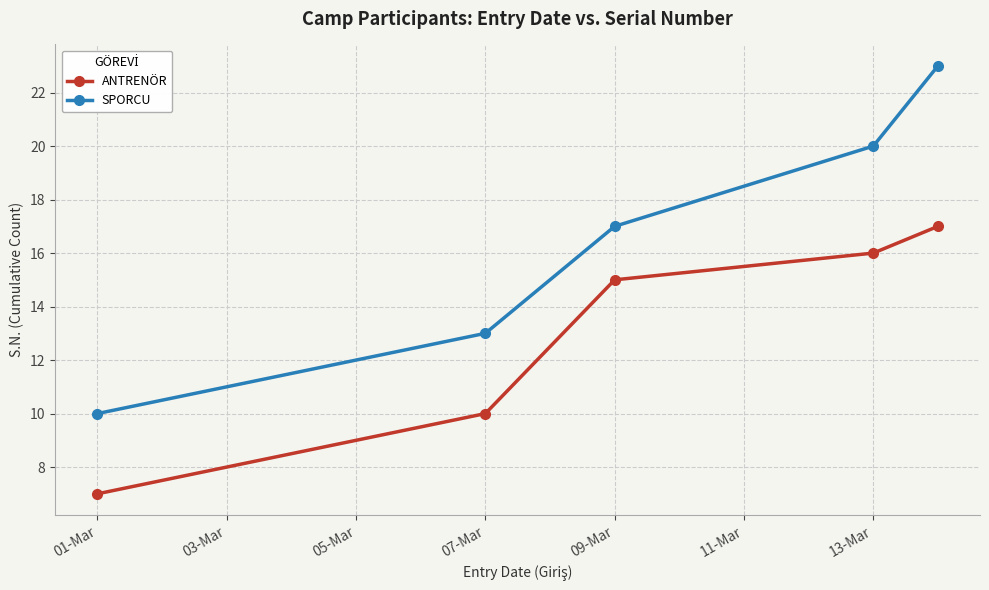

Rank the series by their average value, from lowest to highest.

ANTRENÖR, SPORCU